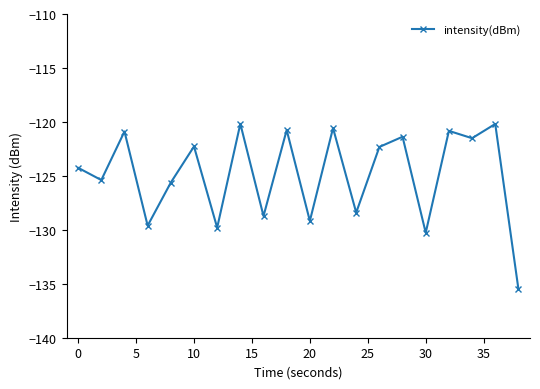

What is the difference between the maximum and minimum values?

15.3